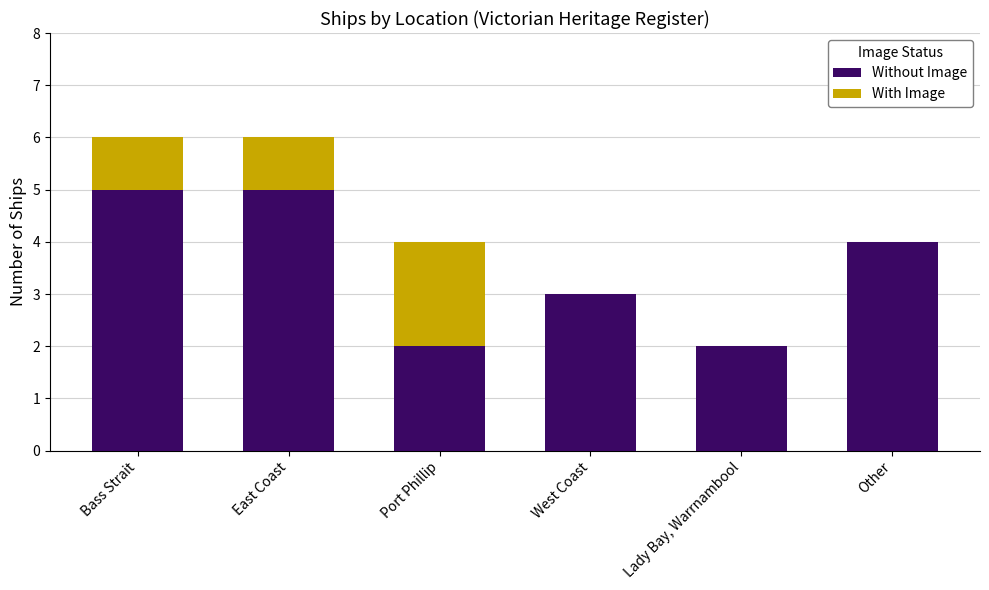

The Without Image series shows 2 at Other. True or false?

False